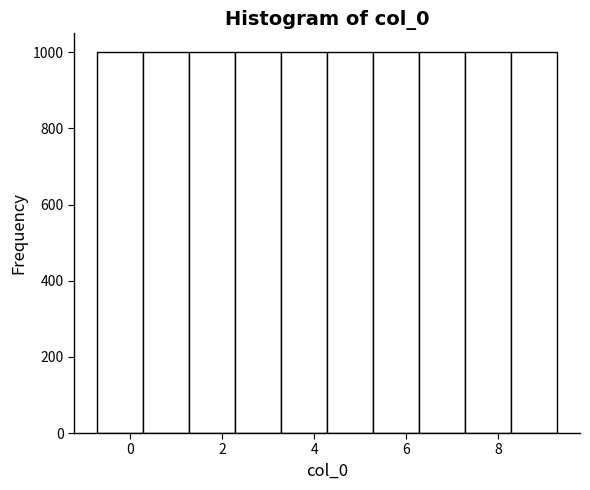

Reading left to right, transcribe this chart: for each bar, give the range it covers on the x-axis and its height. Neither the bar edges nor the heights are printed on the chart, so give them approximately, as read against the axes.

-0.8 to 0.2: 1000
0.2 to 1.2: 1000
1.2 to 2.2: 1000
2.2 to 3.2: 1000
3.2 to 4.2: 1000
4.2 to 5.2: 1000
5.2 to 6.2: 1000
6.2 to 7.2: 1000
7.2 to 8.2: 1000
8.2 to 9.2: 1000